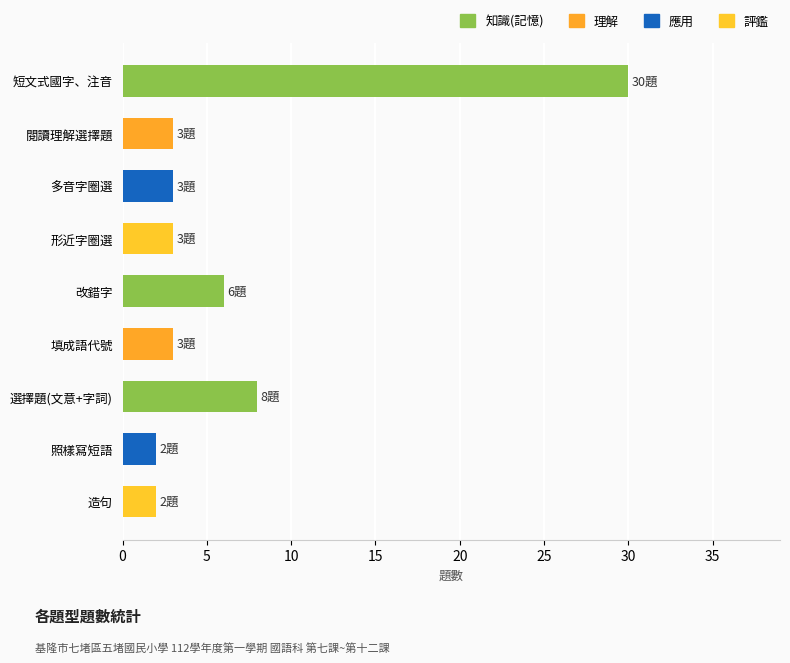

Which has a higher value, 改錯字 or 造句?

改錯字